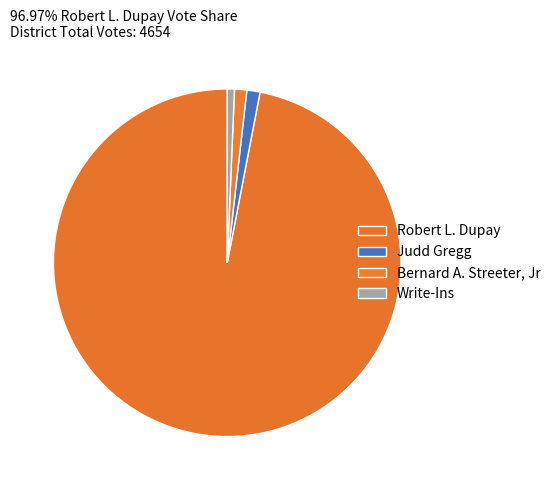

Is it true that Robert L. Dupay is 97% of the pie?

True